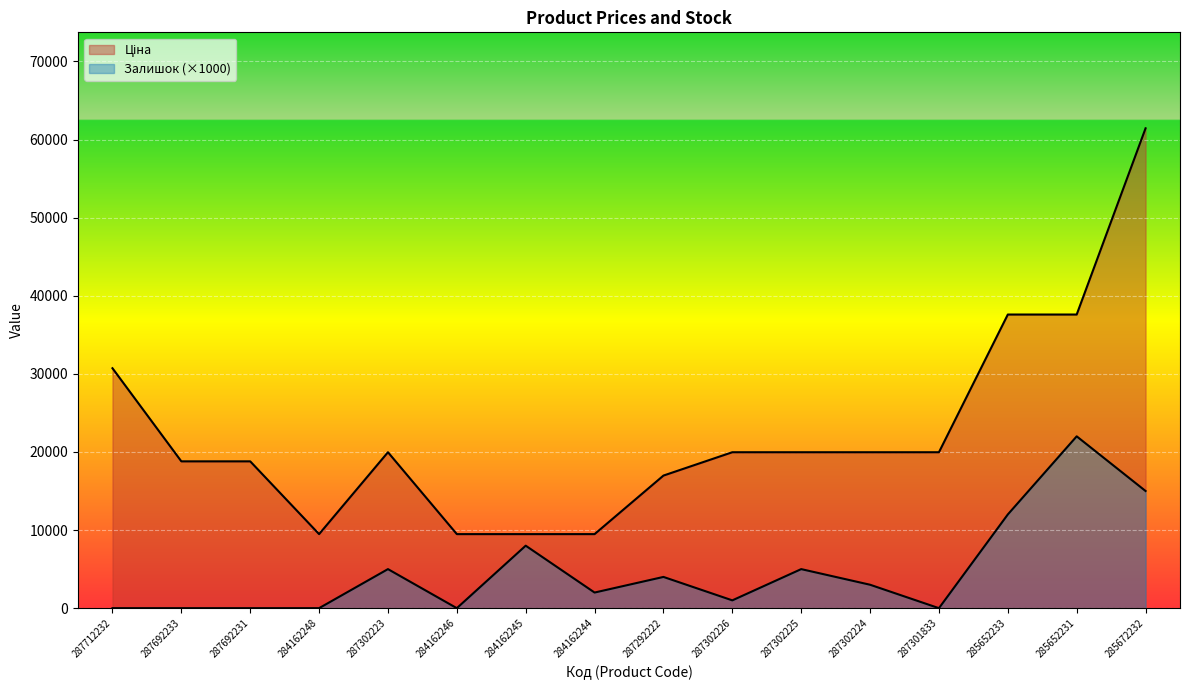

Which has a higher value, 284162246 or 284162248?

284162246